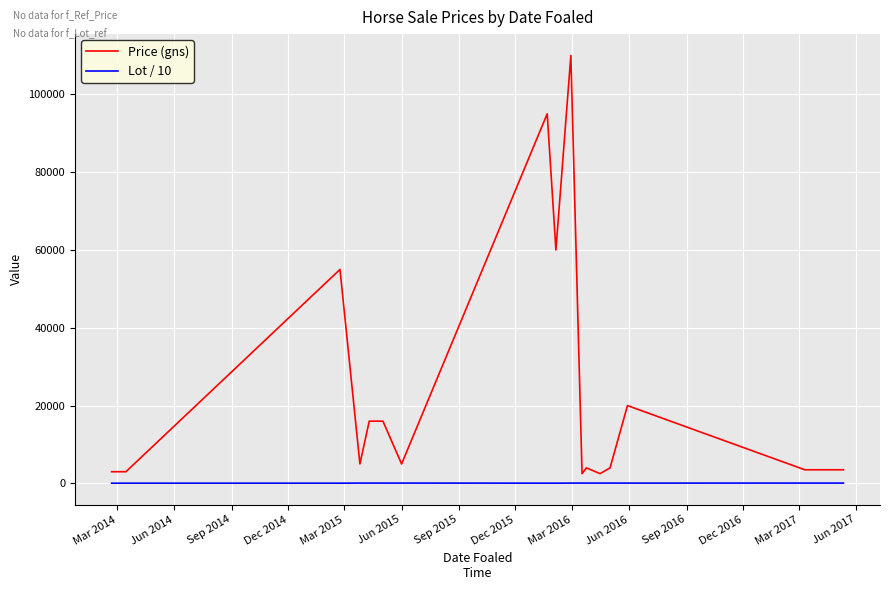

True or false: Lot / 10 and Price (gns) cross at least once.

False